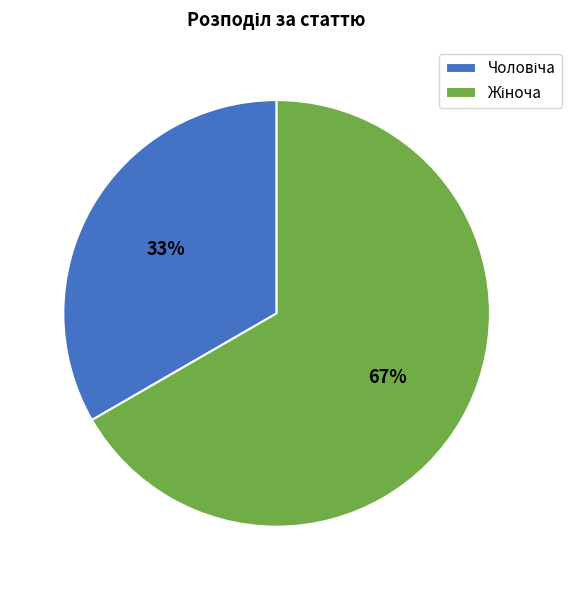

To the nearest percent, what is the average slice percentage?

50%